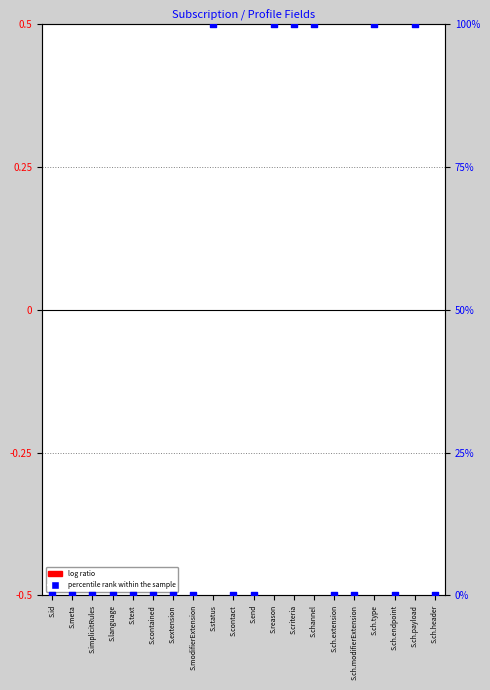

Which series has the widest spread of Y values?

percentile rank within the sample